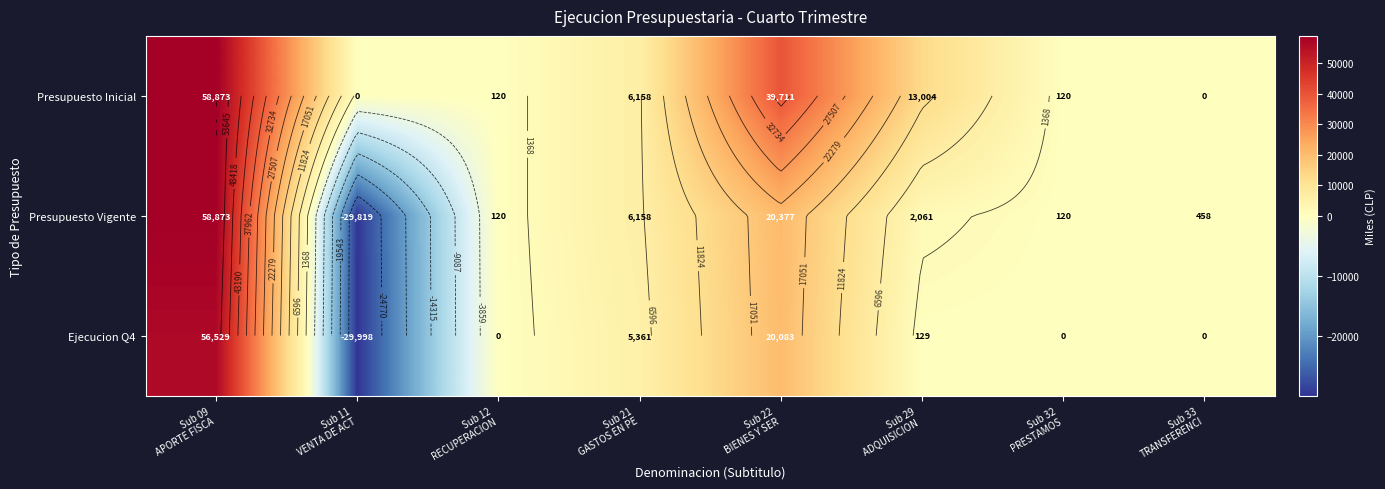

How many positive values does the Presupuesto Inicial series have?

6